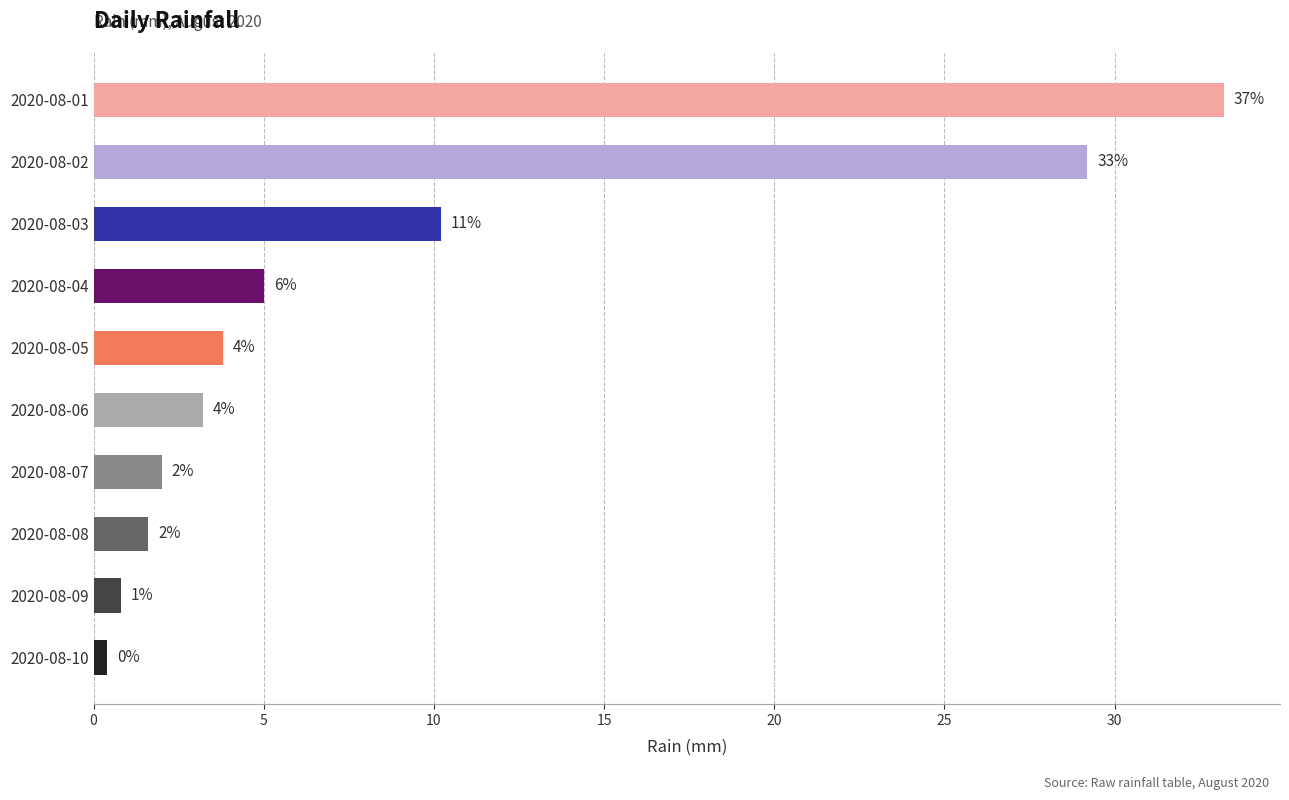

What is the average value?

8.9